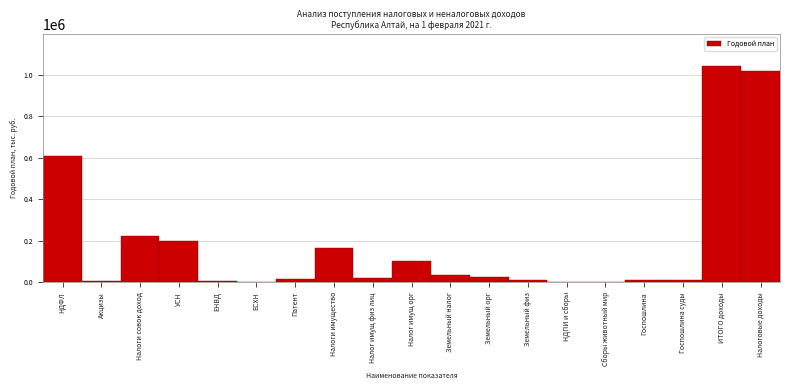

What is the sum of the values at УСН and Налоговые доходы?

1218393.4